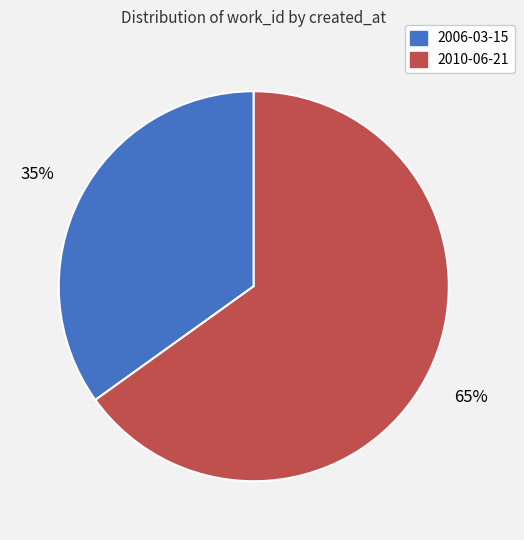

What is the ratio of the value at 2006-03-15 to the value at 2010-06-21?

0.5